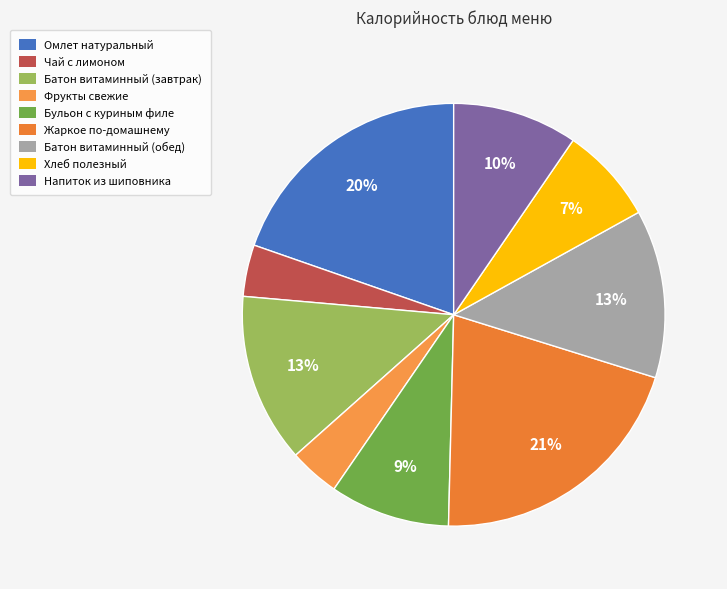

To the nearest percent, what portion does Омлет натуральный represent?

20%